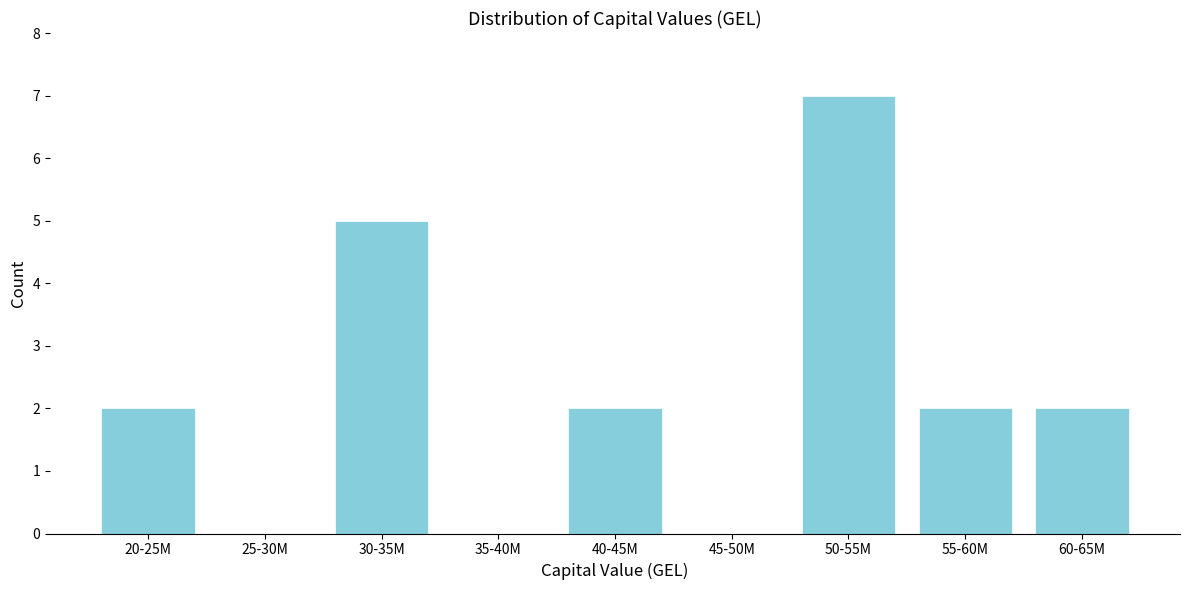

Reading left to right, transcribe all the data shown in this chart.

20-25M=2	25-30M=0	30-35M=5	35-40M=0	40-45M=2	45-50M=0	50-55M=7	55-60M=2	60-65M=2